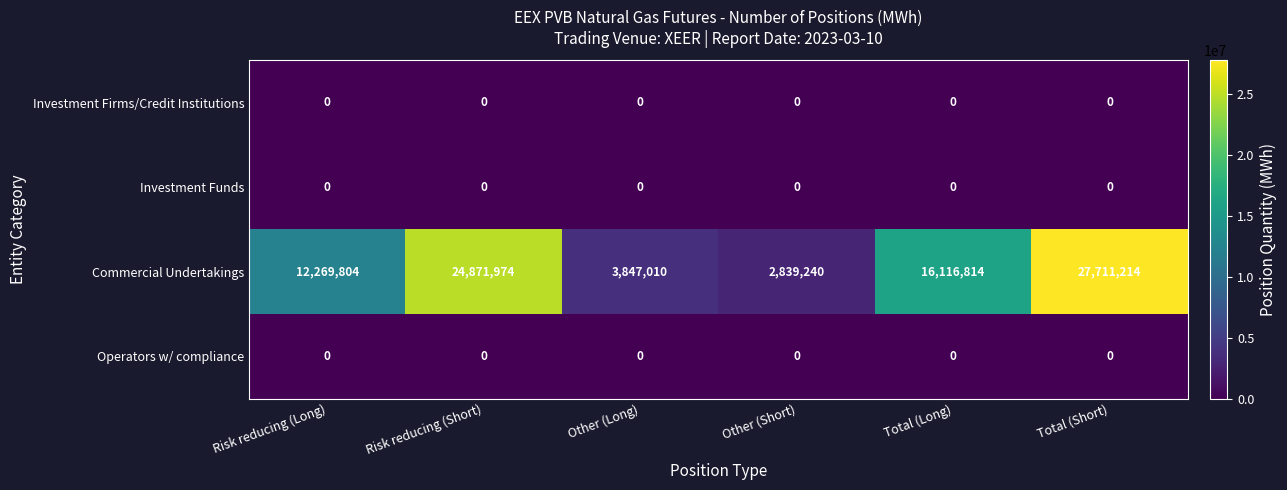

Reading right to left, extract all data points from this chart.

Investment Firms/Credit Institutions: 0	0	0	0	0	0
Investment Funds: 0	0	0	0	0	0
Commercial Undertakings: 27711214	16116814	2839240	3847010	24871974	12269804
Operators w/ compliance: 0	0	0	0	0	0